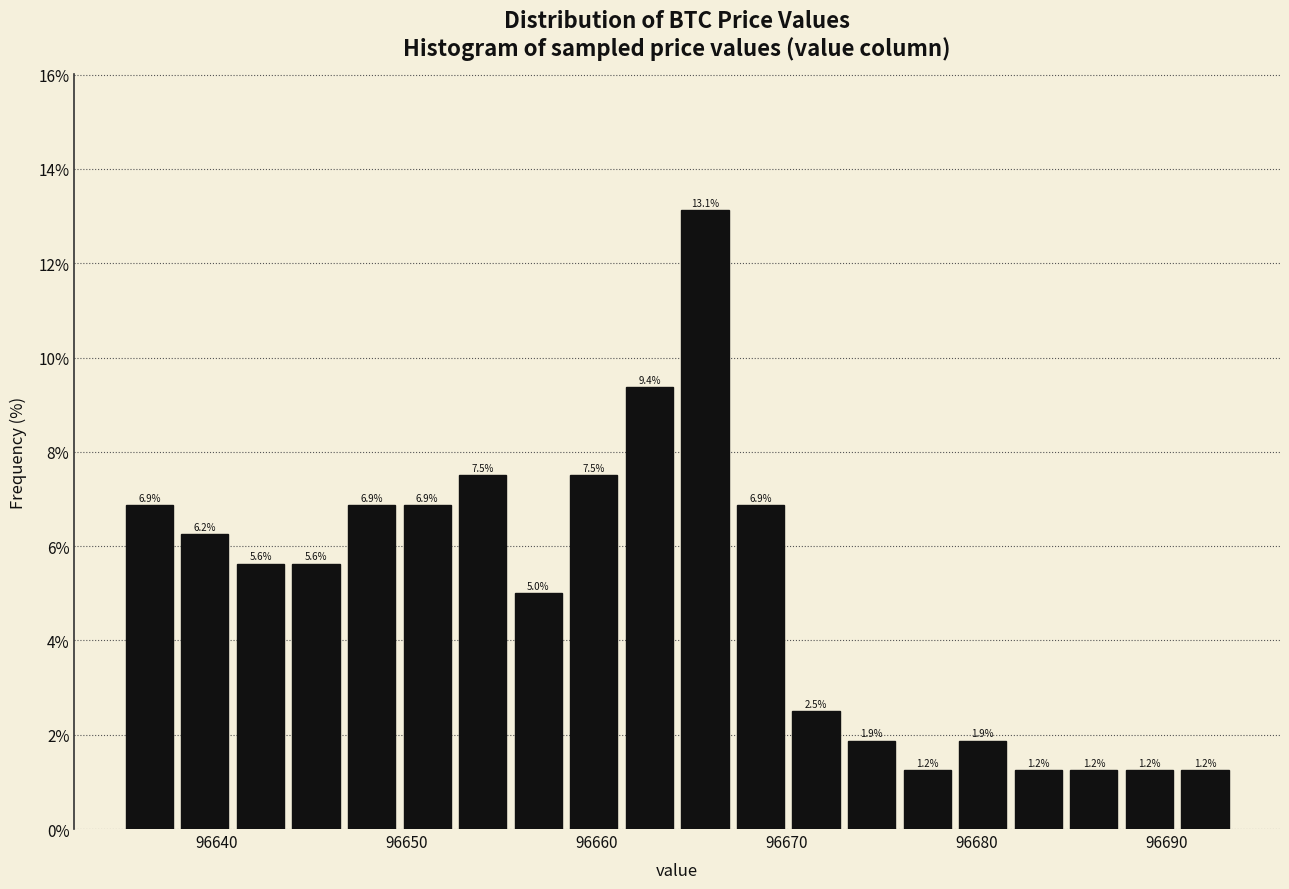

Read against the x-axis, roughly where is the centre of the tallest bar?

96666